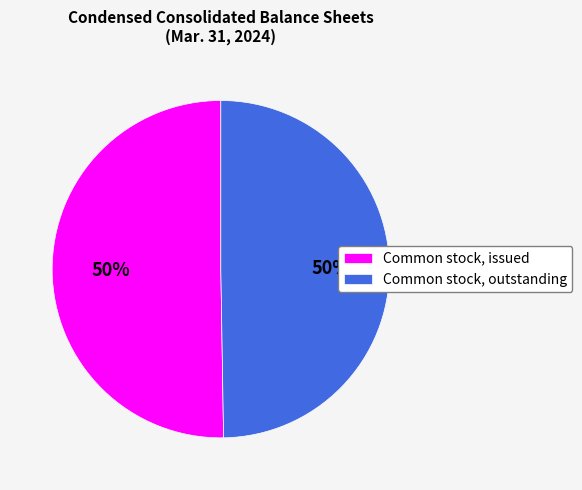

Approximately how many times larger is the value at Common stock, issued compared to Common stock, outstanding?

1.0